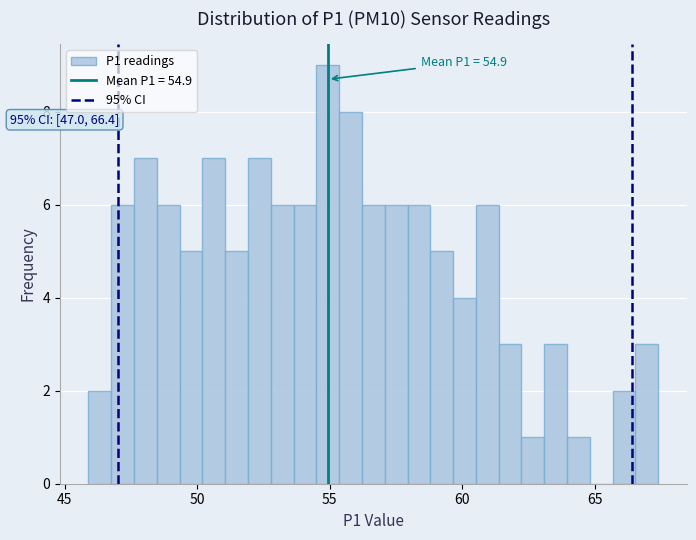

Around what value on the x-axis is the tallest bar? Give the approximate position of its centre, as read against the axis.

55.0